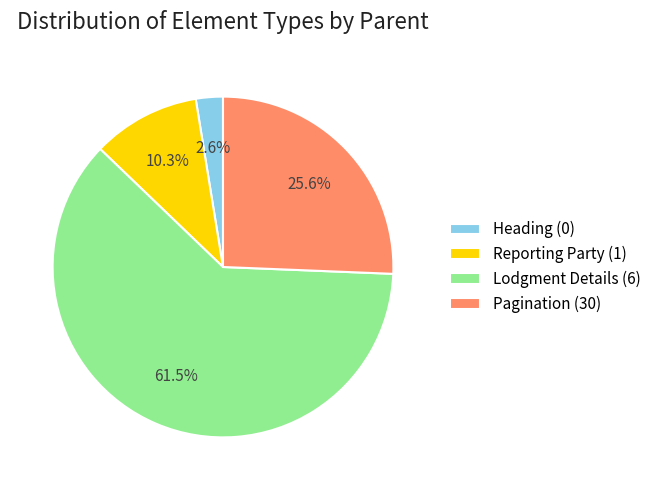

True or false: Heading (0) accounts for 3% of the total.

True